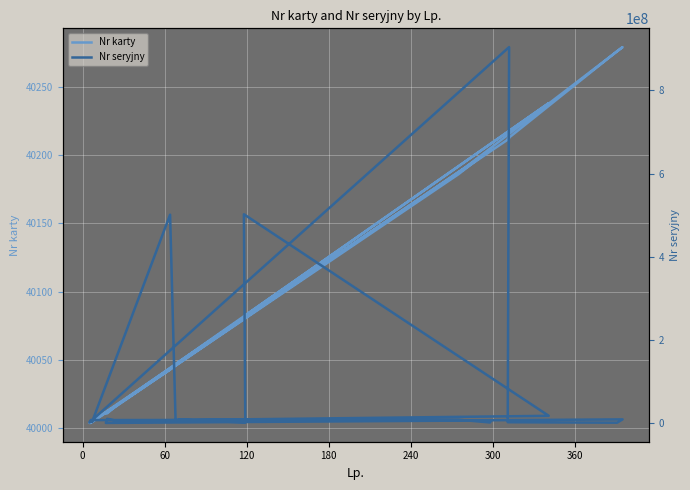

What is the lowest value of the Nr seryjny series?

122406